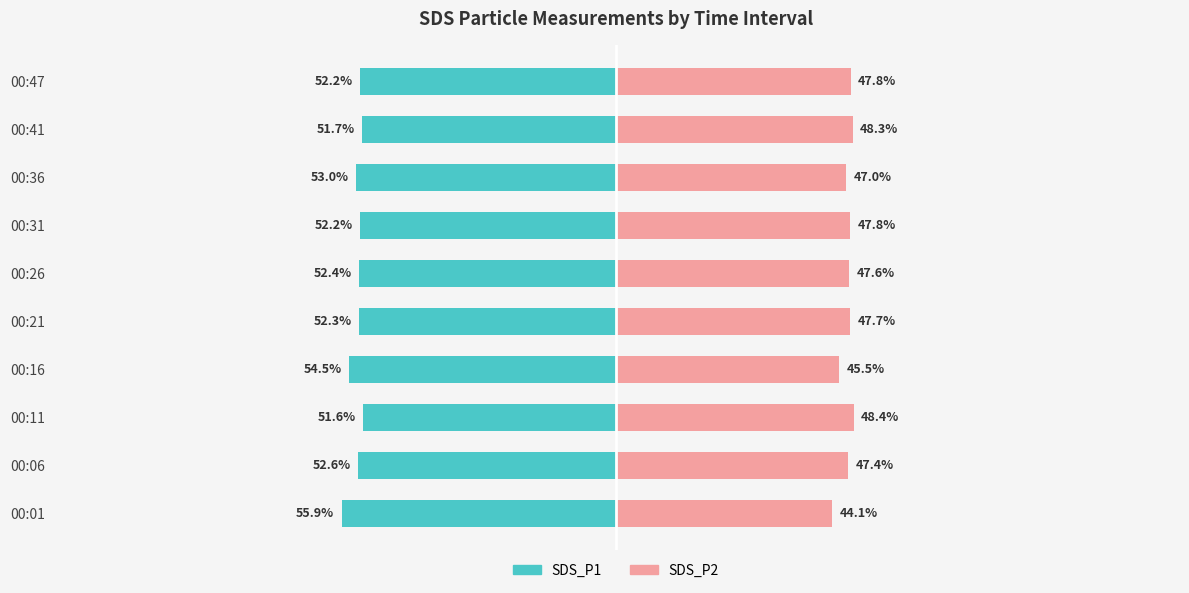

Reading right to left, extract all data points from this chart.

SDS_P1: -52.2	-51.7	-53.0	-52.2	-52.4	-52.3	-54.5	-51.6	-52.6	-55.9
SDS_P2: 47.8	48.3	47.0	47.8	47.6	47.7	45.5	48.4	47.4	44.1